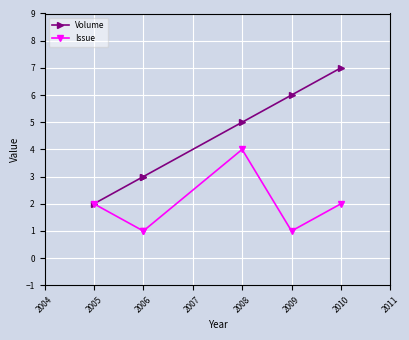

Between 2006 and 2005, which is larger?

2006